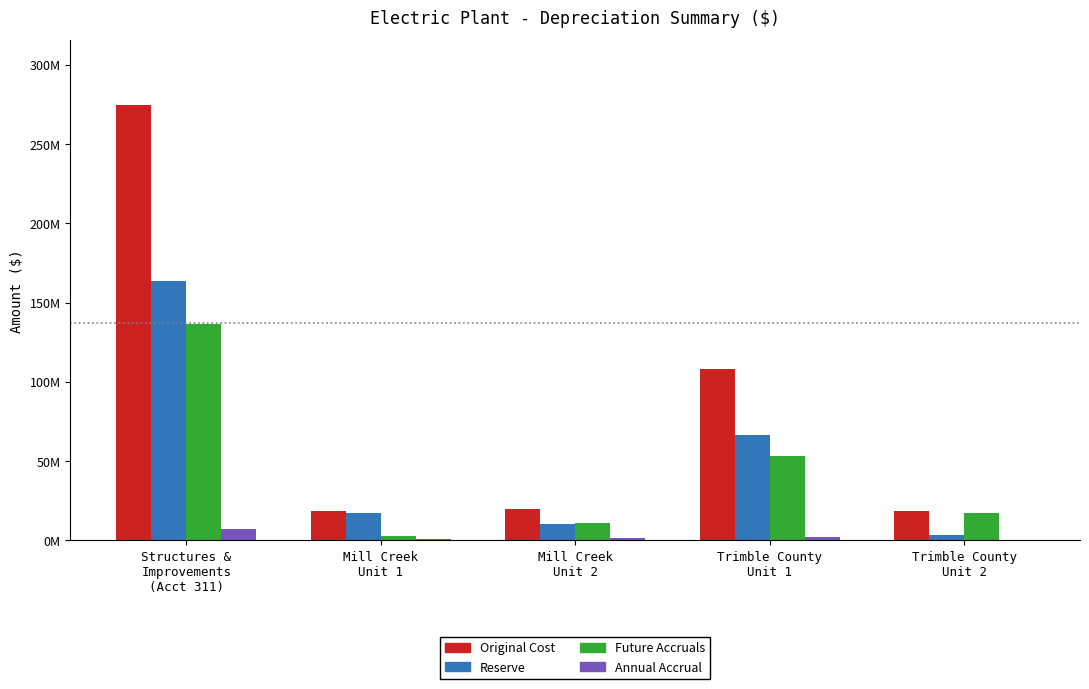

Which label corresponds to the largest value in the chart?

Structures &
Improvements
(Acct 311)